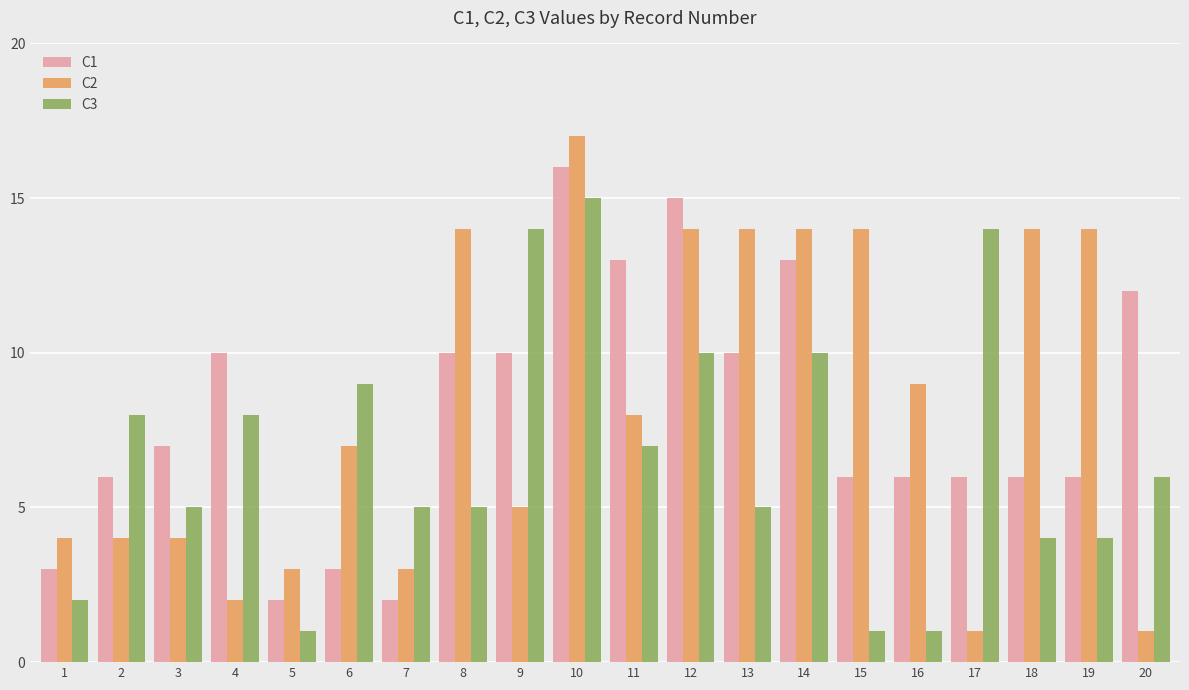

True or false: C2 has a value of 5 at 16.

False